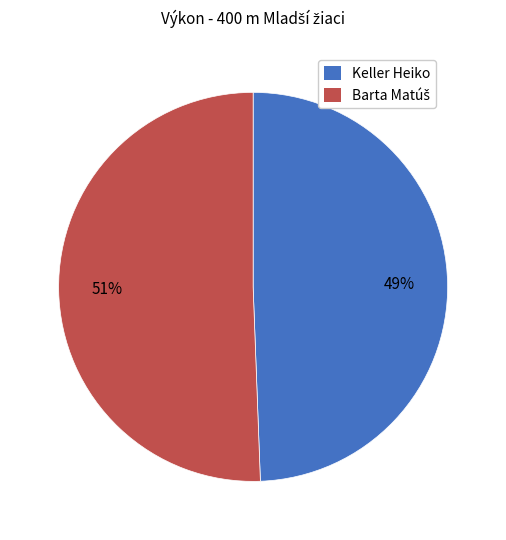

Which slice is the smallest?

Keller Heiko